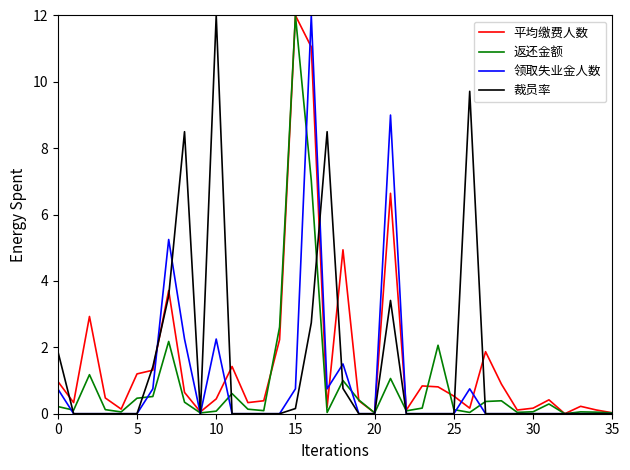

Does the chart display data point markers on the line(s)?

No